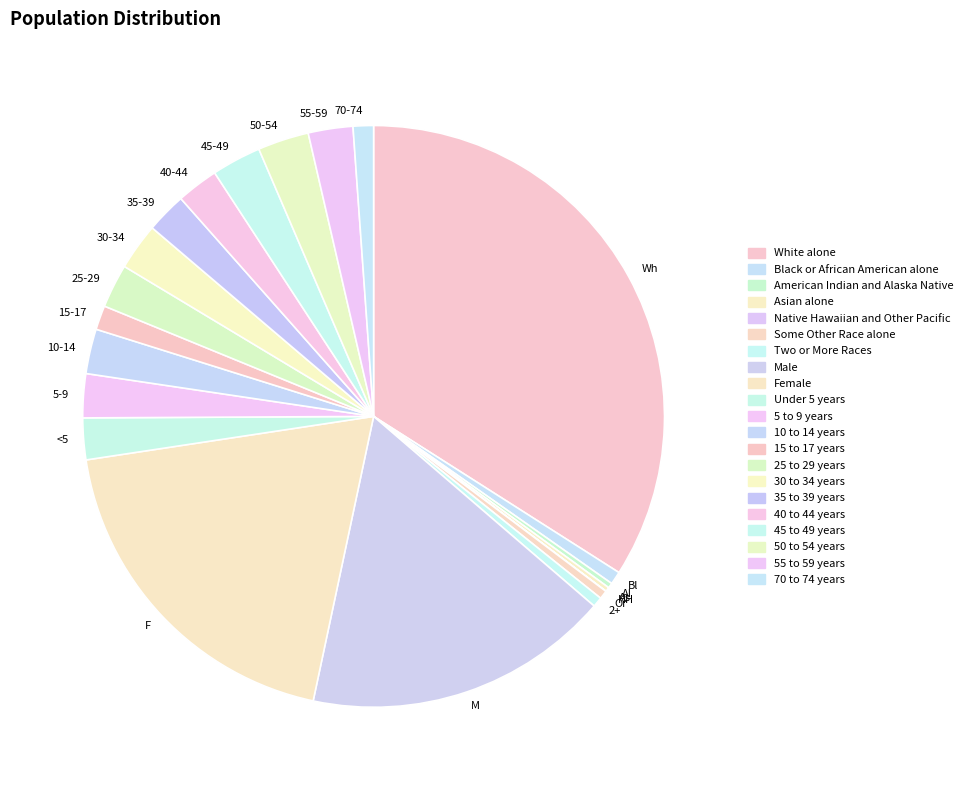

True or false: 35-39 accounts for 2% of the total.

True